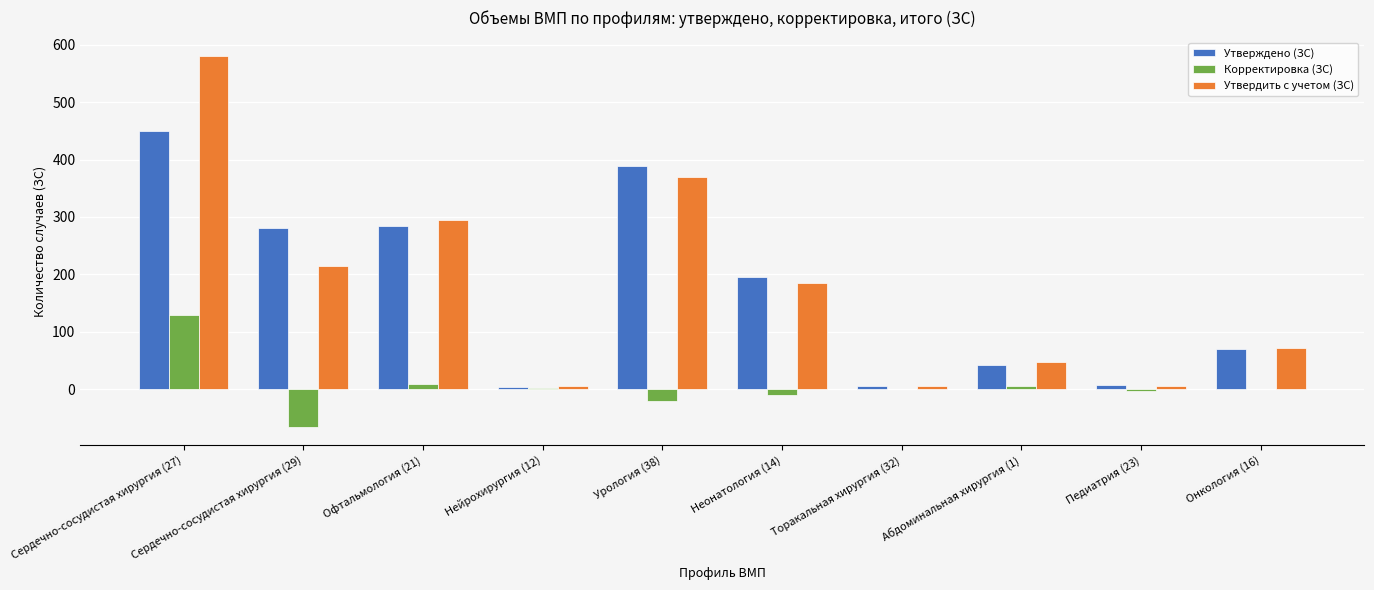

What is the maximum value shown in the chart?

580